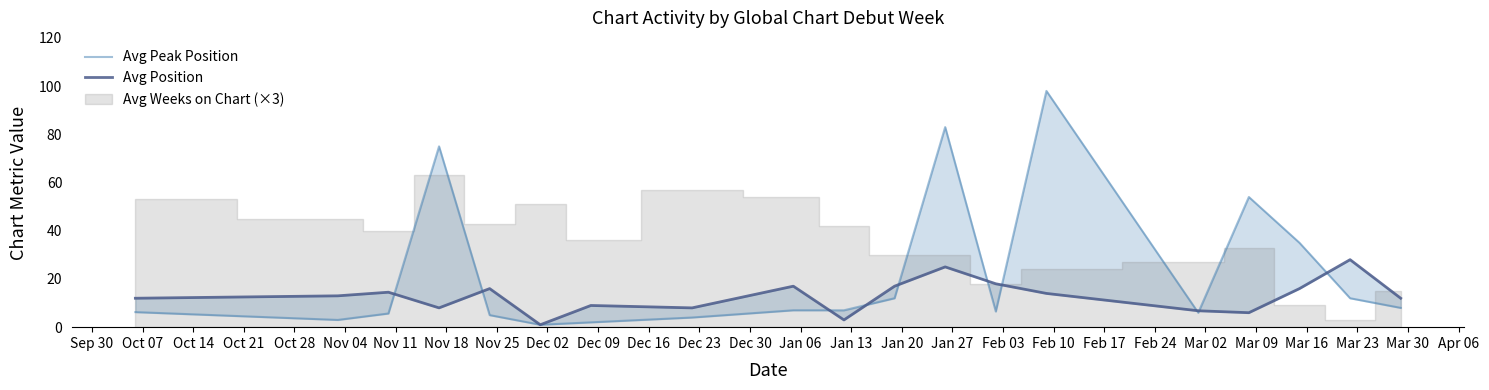

Reading right to left, list all the values displayed in this chart.

Avg Peak Position: 8.0	12.0	35.0	54.0	6.0	98.0	6.5	83.0	12.0	7.0	7.0	4.0	2.0	1.0	5.0	75.0	5.7	3.0	6.2
Avg Position: 12.0	28.0	16.0	6.0	6.8	14.0	18.0	25.0	17.0	3.0	17.0	8.0	9.0	1.0	16.0	8.0	14.5	13.0	12.0